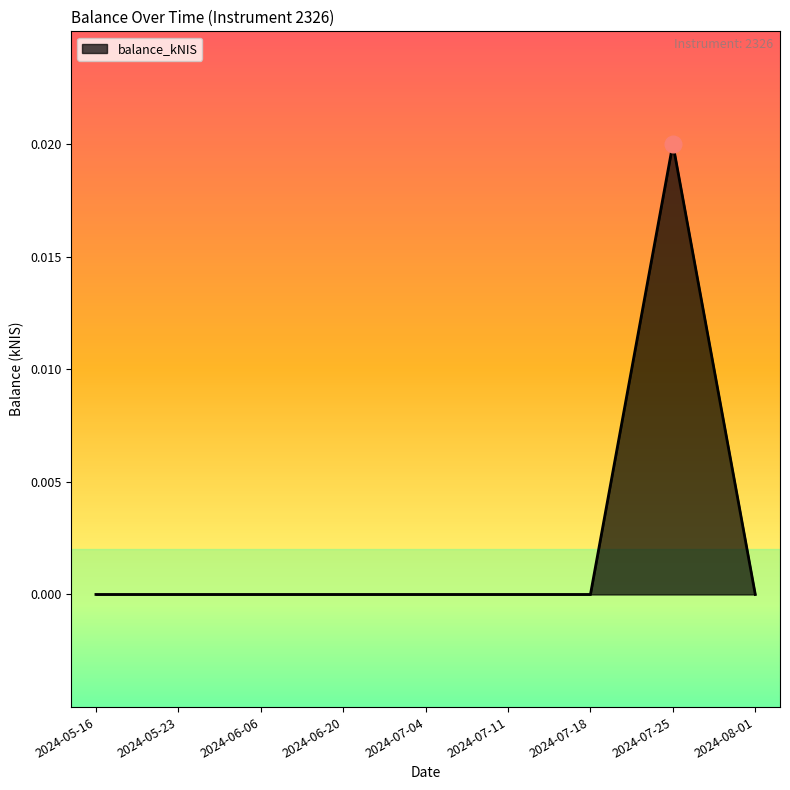

What position from the left is 2024-07-04?

5